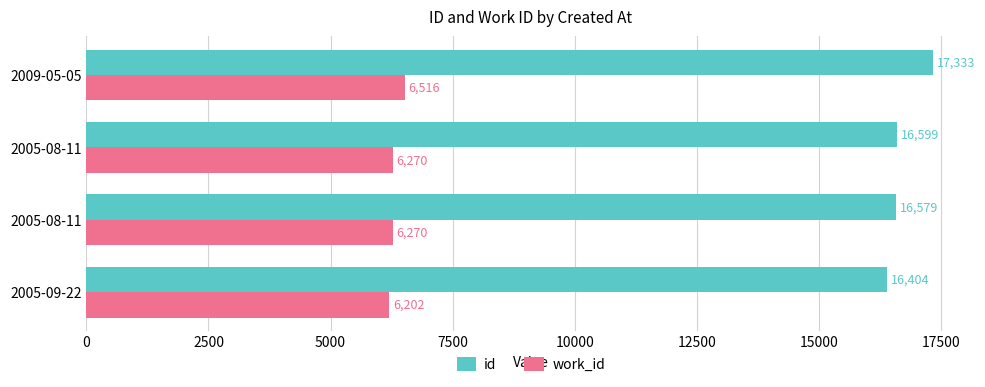

At which category is the sum across all series the highest?

2009-05-05